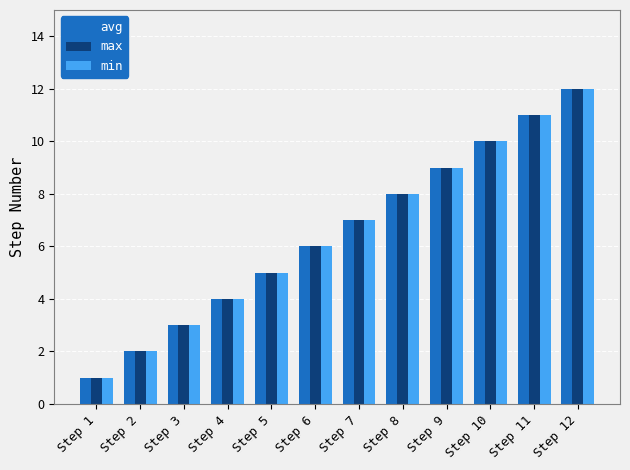

List the labels in order of min value, largest first.

Step 12, Step 11, Step 10, Step 9, Step 8, Step 7, Step 6, Step 5, Step 4, Step 3, Step 2, Step 1